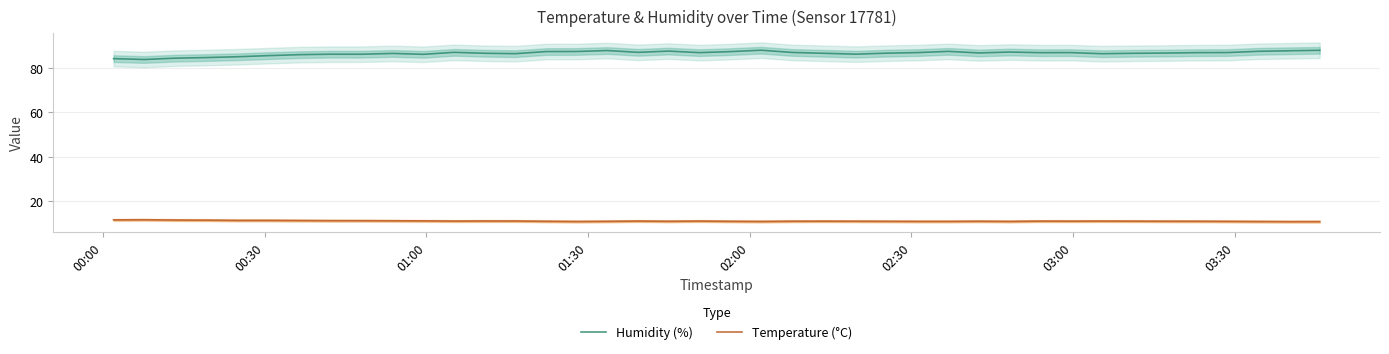

True or false: Temperature (°C) and Humidity (%) intersect in this chart.

False